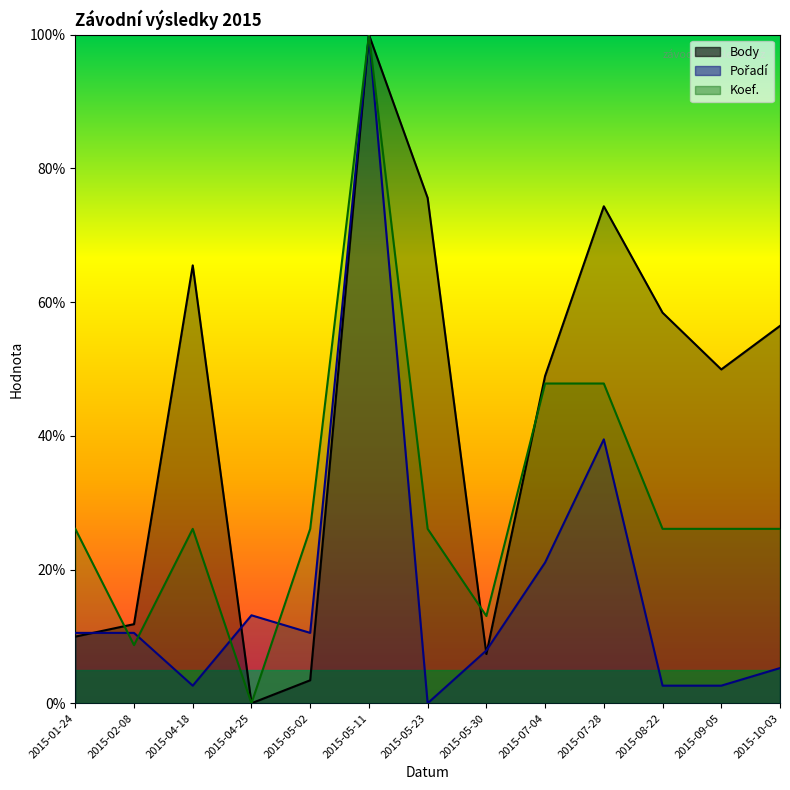

What is the label of the 12th point from the right?

2015-02-08